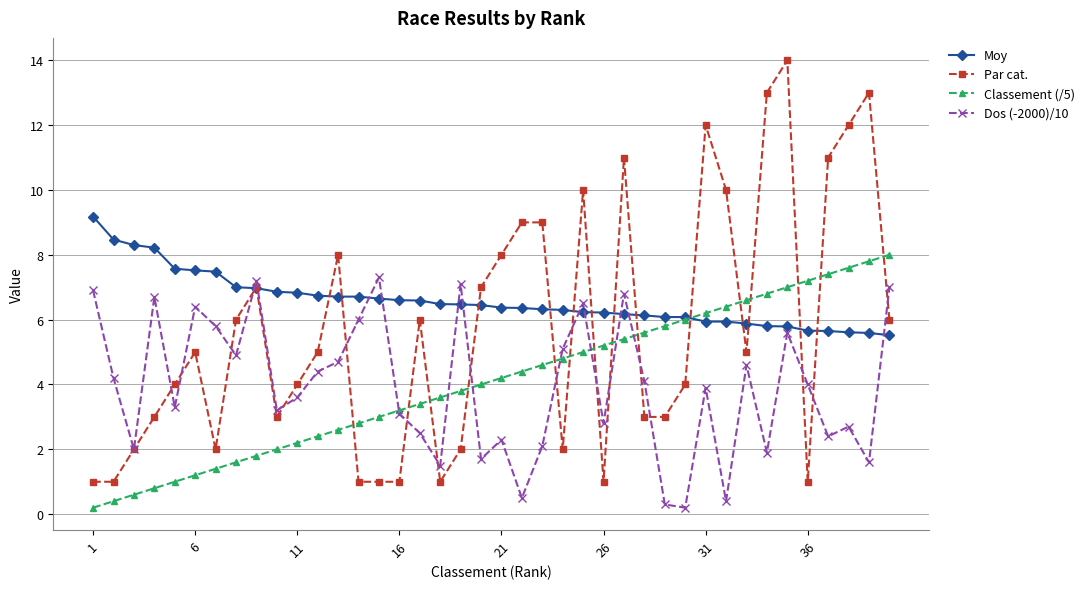

Rank the series by their maximum value, from lowest to highest.

Dos (-2000)/10, Classement (/5), Moy, Par cat.